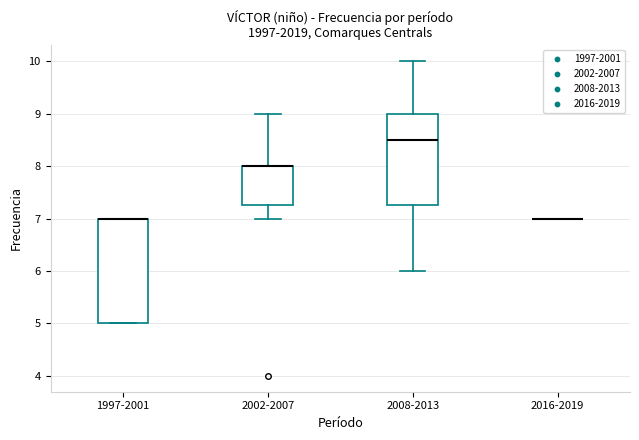

Reading left to right, transcribe this box plot: for each box, give where its median line is, the range the box spans, and where its two whiskers end, as read against the y-axis. The values are not printed on the chart, so give them approximately, as read against the axis.

1997-2001: median 7.0 (drawn on the box's upper edge), box 5.0 to 7.0, whiskers 5.0 to 7.0
2002-2007: median 8.0 (drawn on the box's upper edge), box 7.3 to 8.0, whiskers 7.0 to 9.0
2008-2013: median 8.5, box 7.3 to 9.0, whiskers 6.0 to 10.0
2016-2019: box collapsed to a line at 7.0, whiskers 7.0 to 7.0